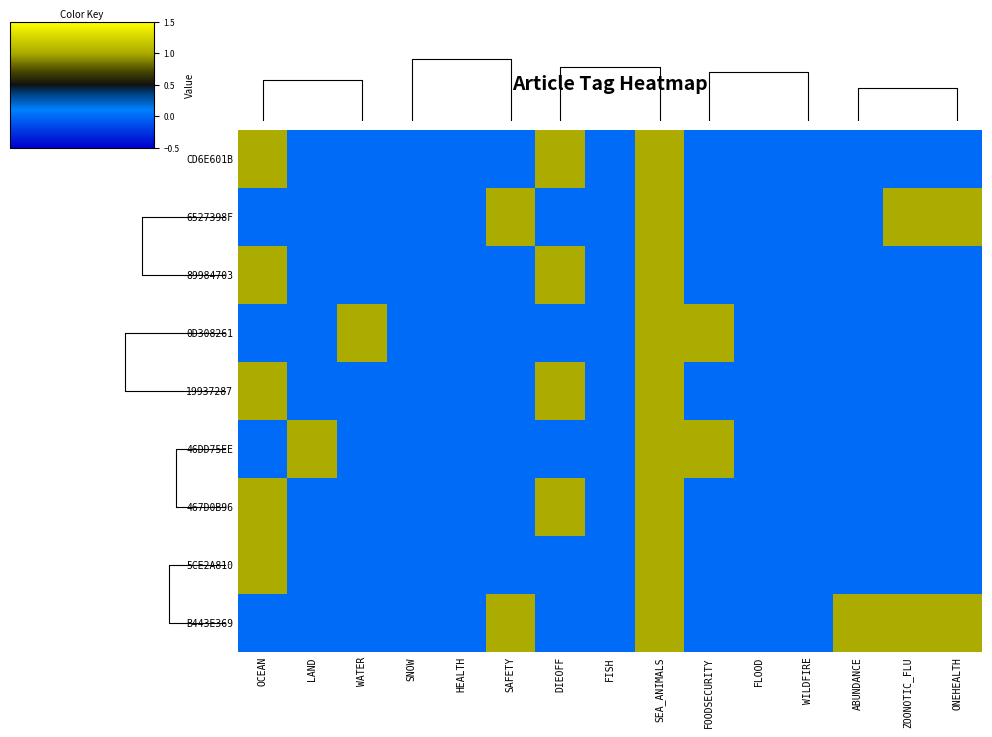

The value of 0D308261 at ABUNDANCE is 0. True or false?

True